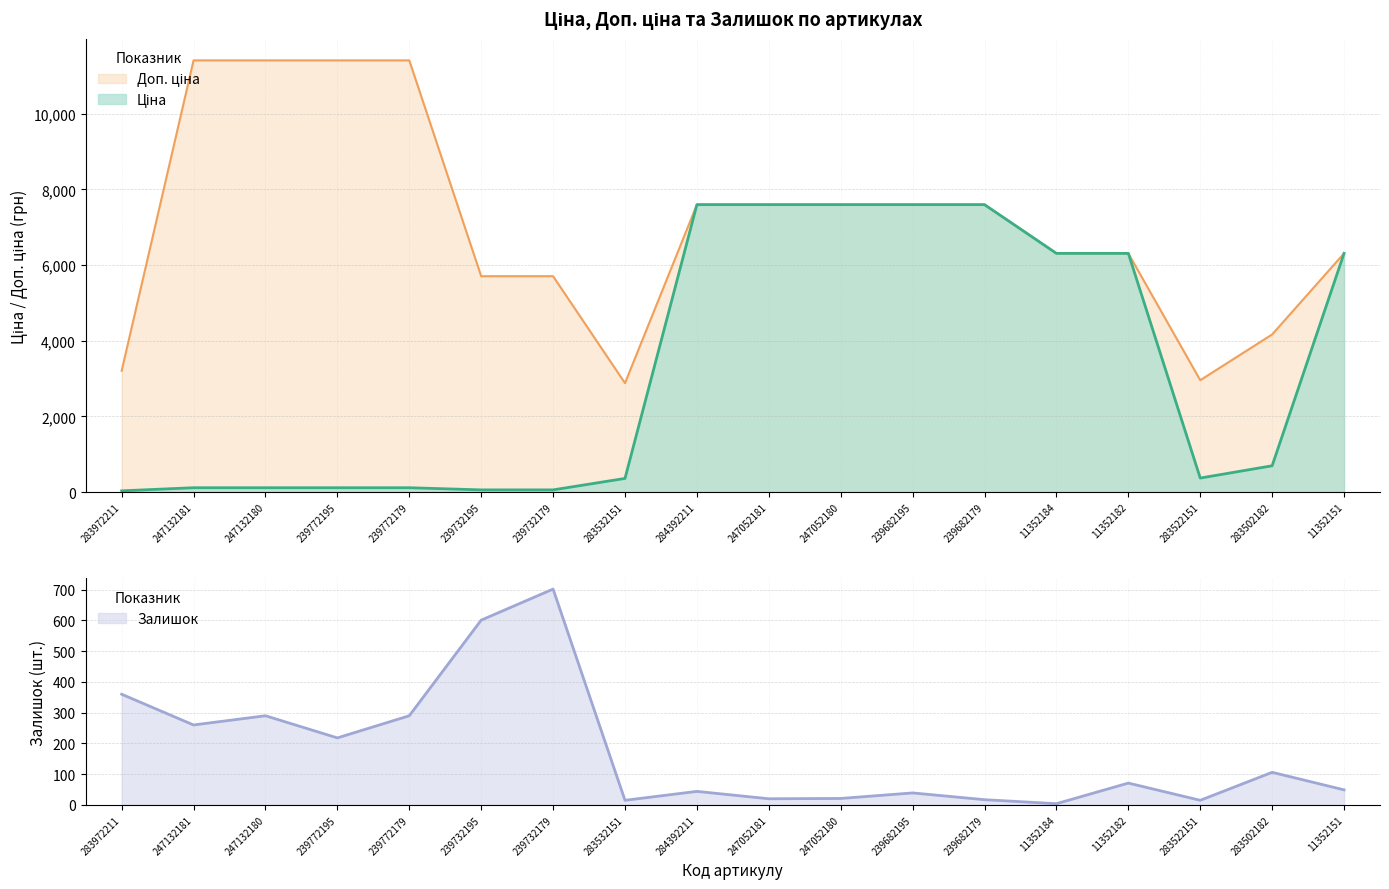

Does the chart display data point markers on the line(s)?

No